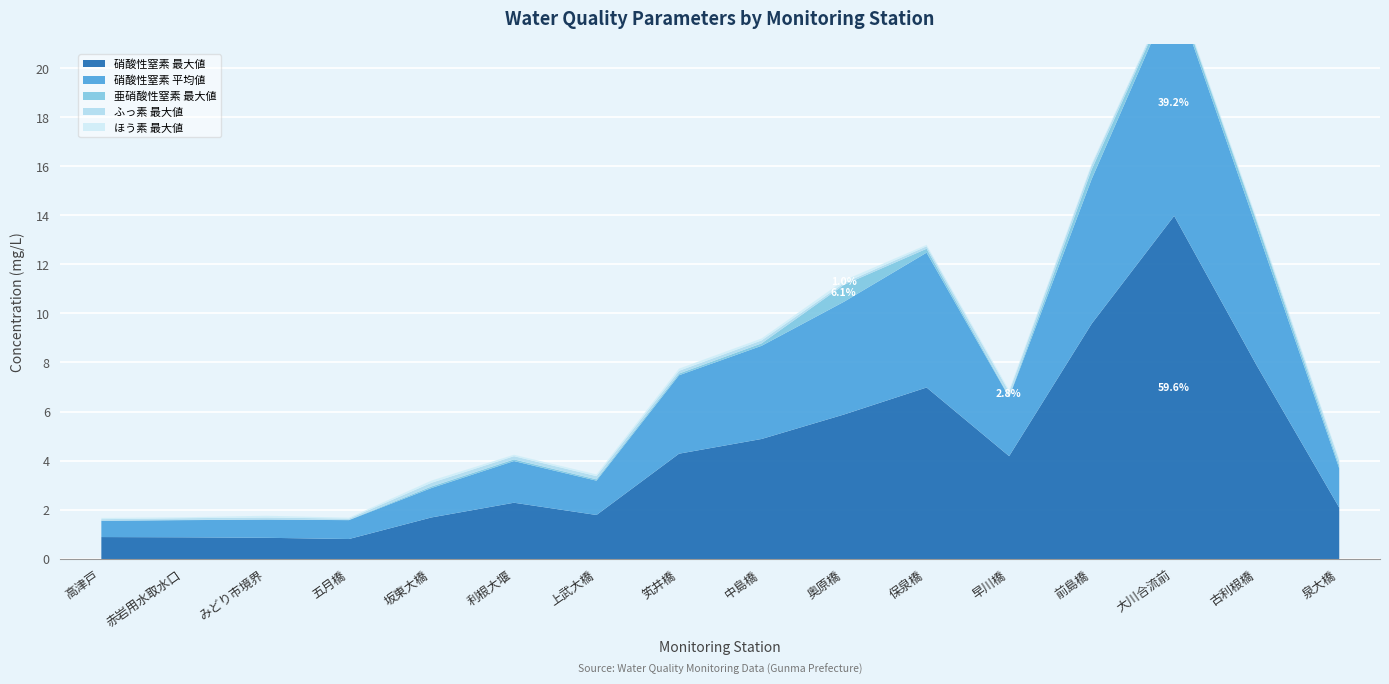

What is the sum of all 亜硝酸性窒素 最大値 values?

2.2